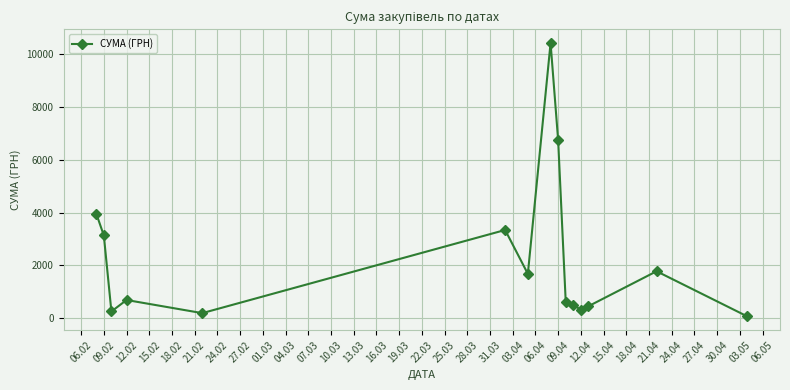

What is the value of the 12th point from the left?

315.9